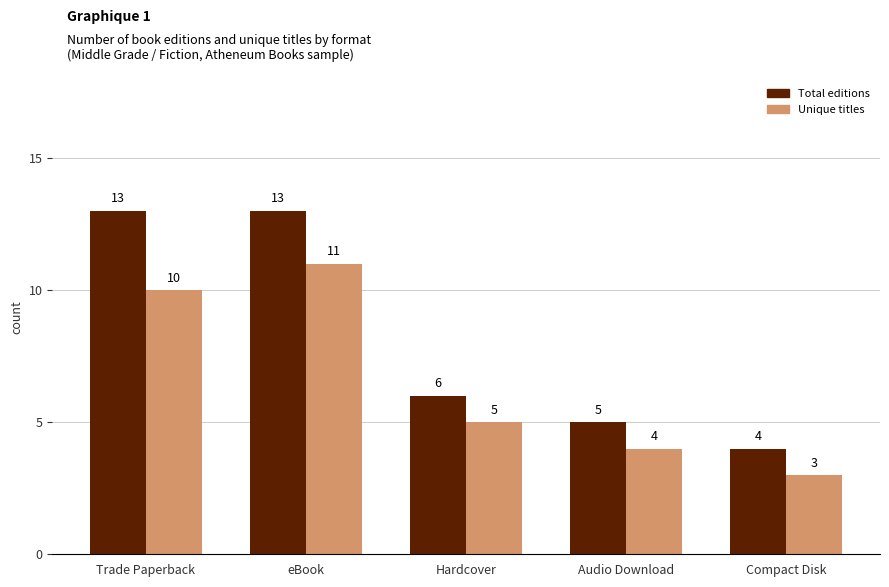

List the series in order of their overall mean, highest first.

Total editions, Unique titles